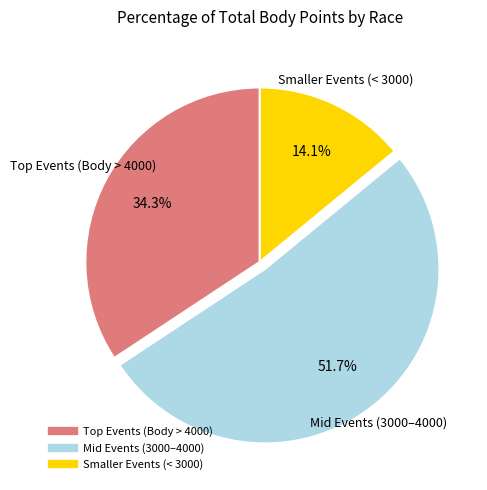

Is there a majority slice in this chart?

Yes